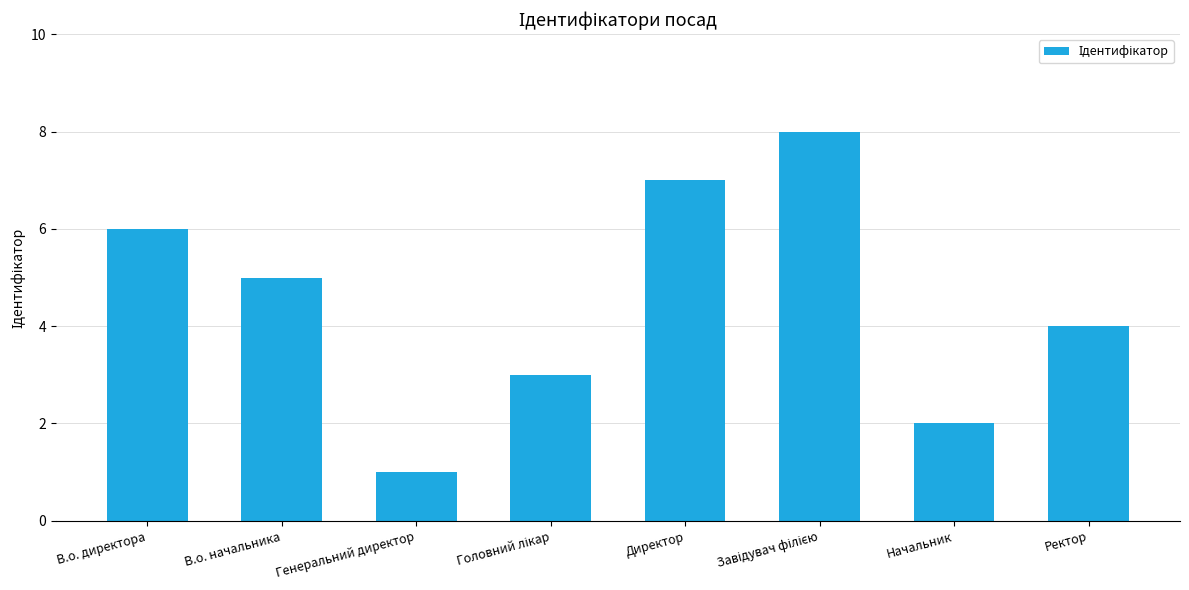

What is the label of the 7th bar from the right?

В.о. начальника